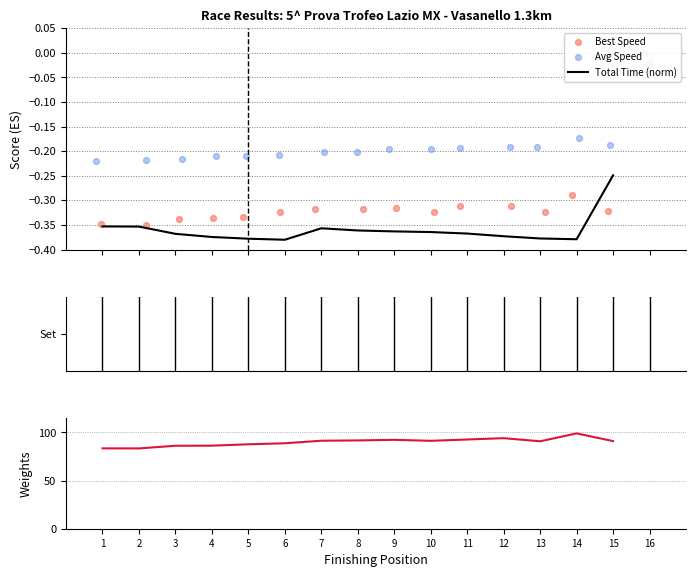

Is the value of Best Speed at 1 greater than the value of Best Lap time at 1?

No